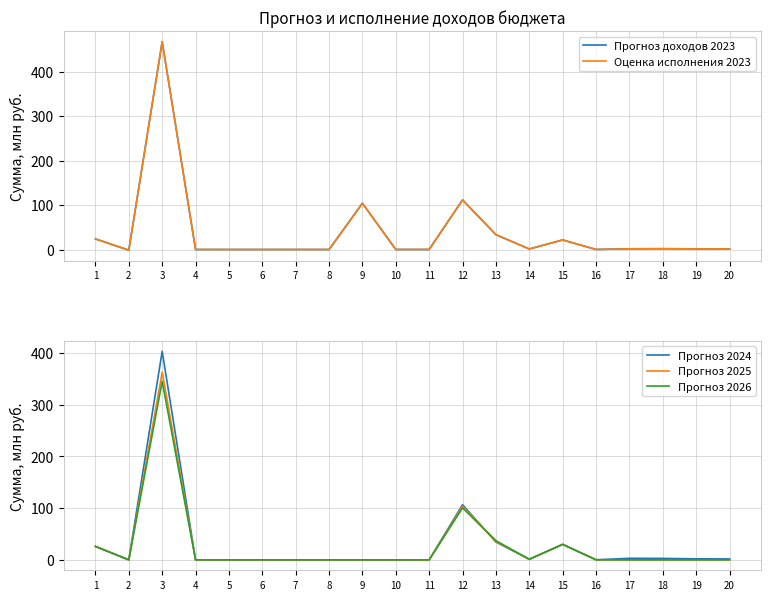

How many lines are shown in the chart?

5